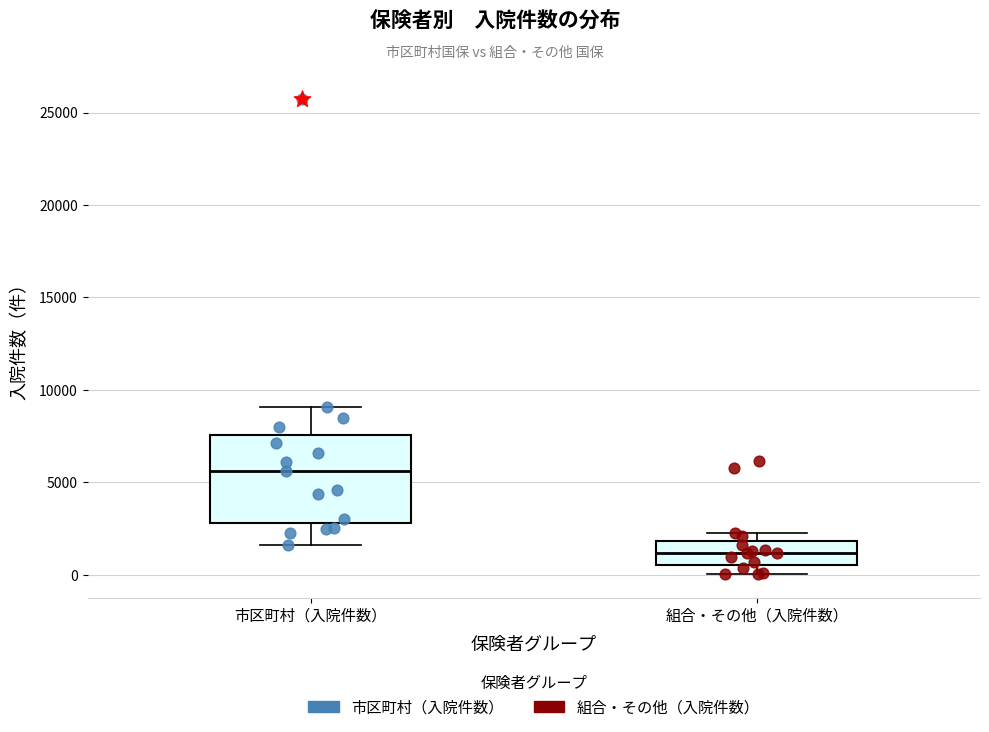

Reading left to right, transcribe this box plot: for each box, give where its median line is, the range the box spans, and where its two whiskers end, as read against the y-axis. The values are not printed on the chart, so give them approximately, as read against the axis.

市区町村（入院件数）: median 5500, box 3000 to 7500, whiskers 1500 to 9000
組合・その他（入院件数）: median 1000, box 500 to 2000, whiskers 0 to 2000 (just above the box's upper edge)